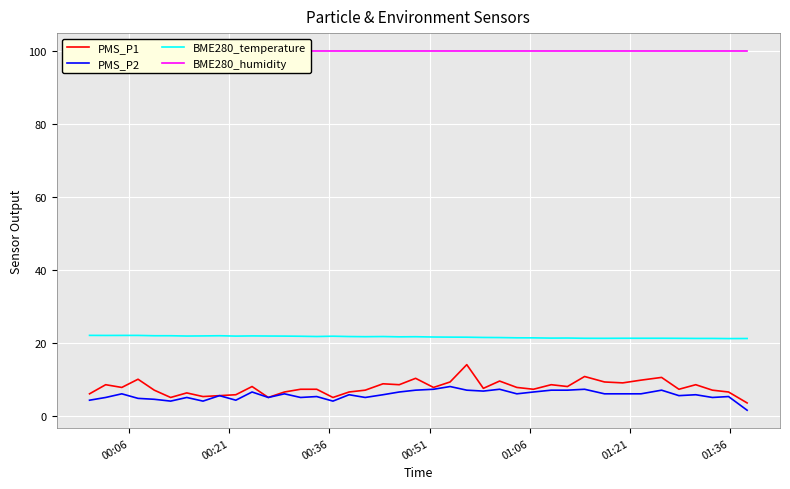

True or false: PMS_P2 and BME280_temperature cross at least once.

False